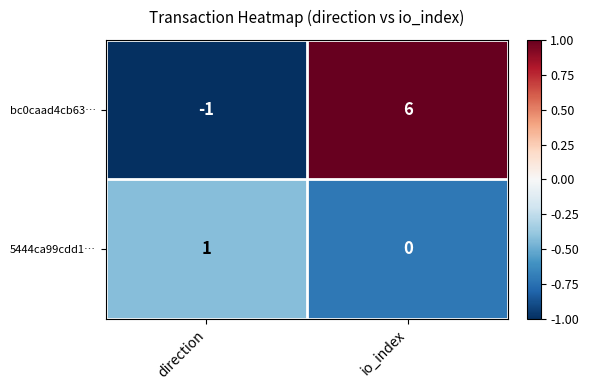

At which category is the sum across all series the highest?

io_index